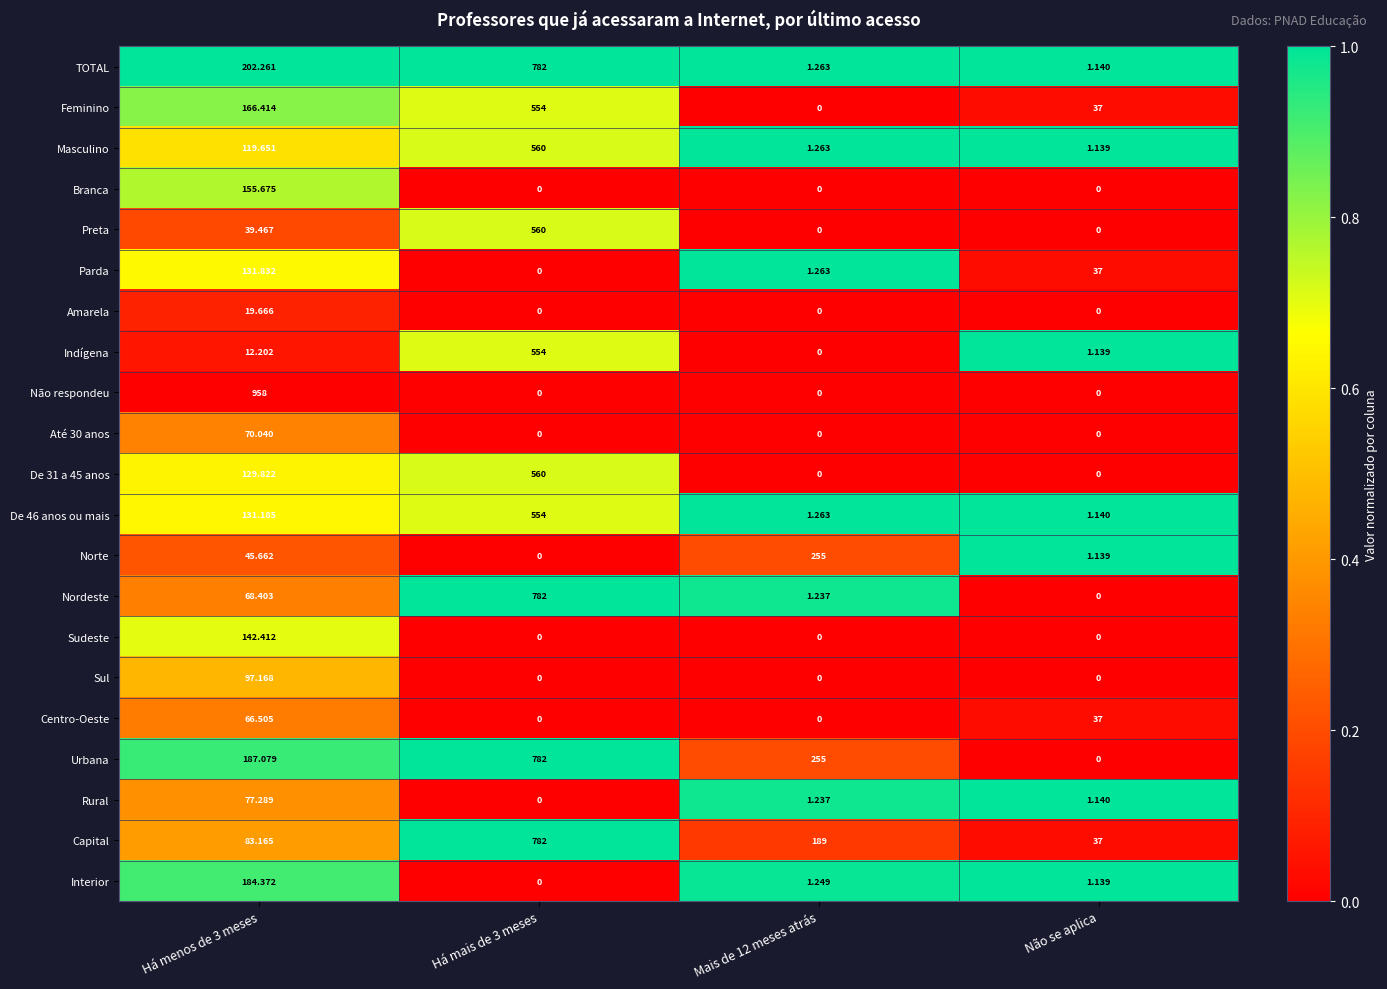

Which series has the widest spread of values?

Não respondeu